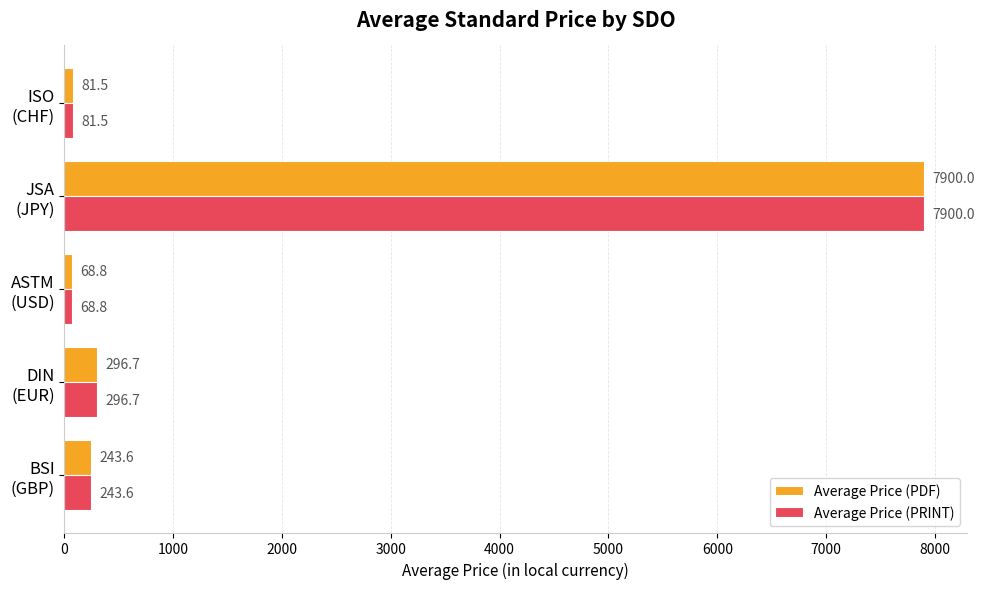

What is the minimum value shown in the chart?

68.8